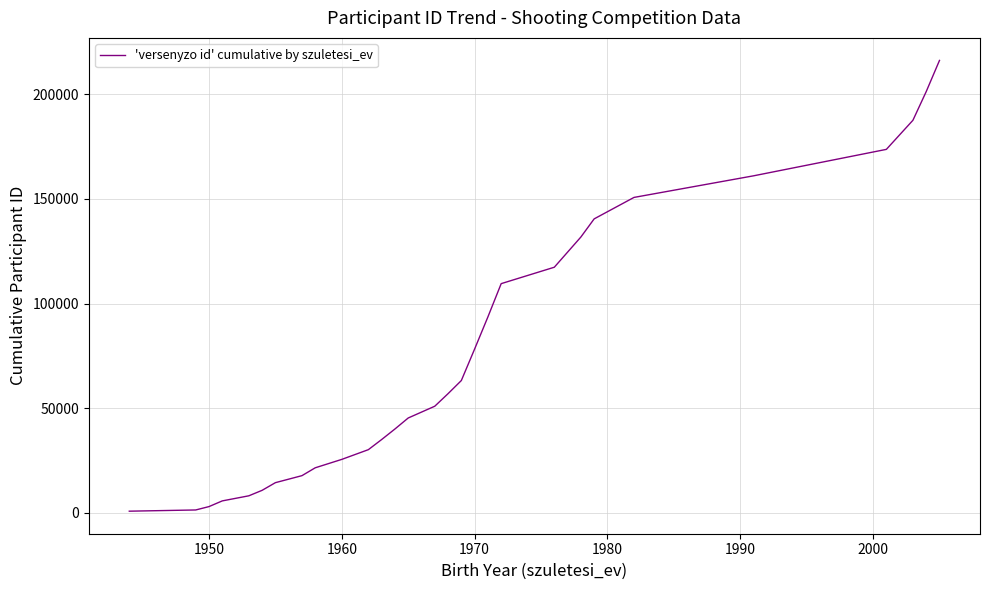

What is the difference between the maximum and minimum values?

215520